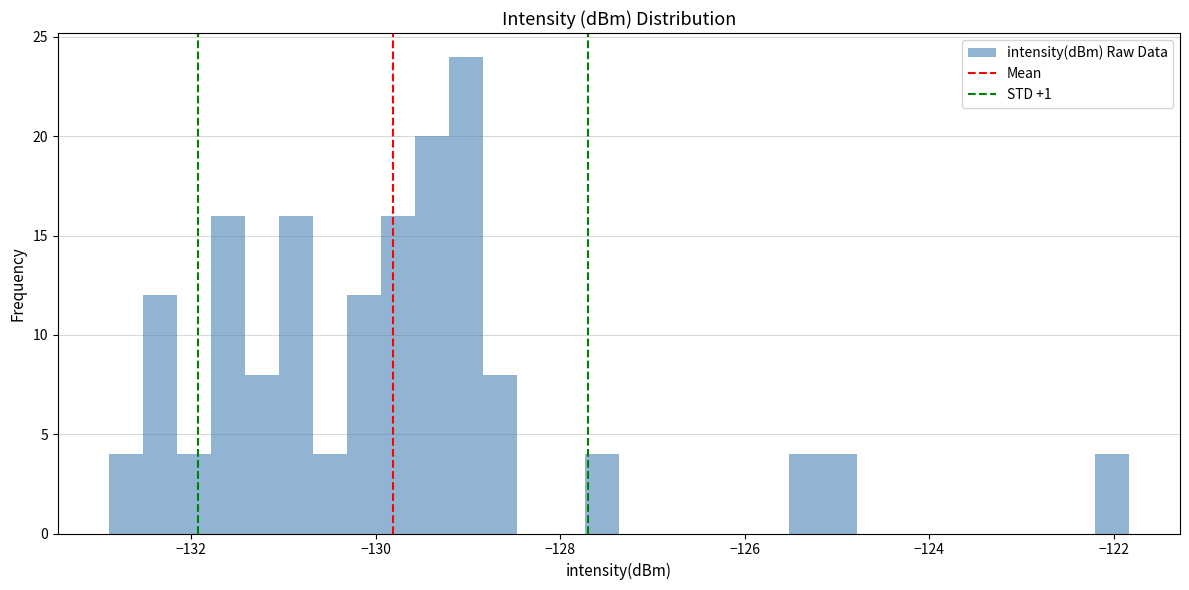

Read against the x-axis, roughly where is the centre of the tallest bar?

-129.0